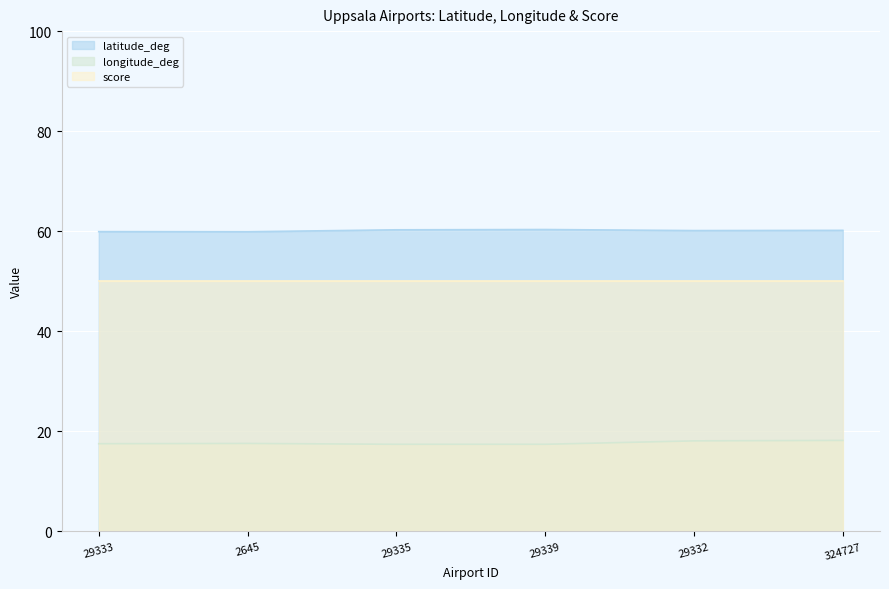

True or false: longitude_deg and latitude_deg cross at least once.

False